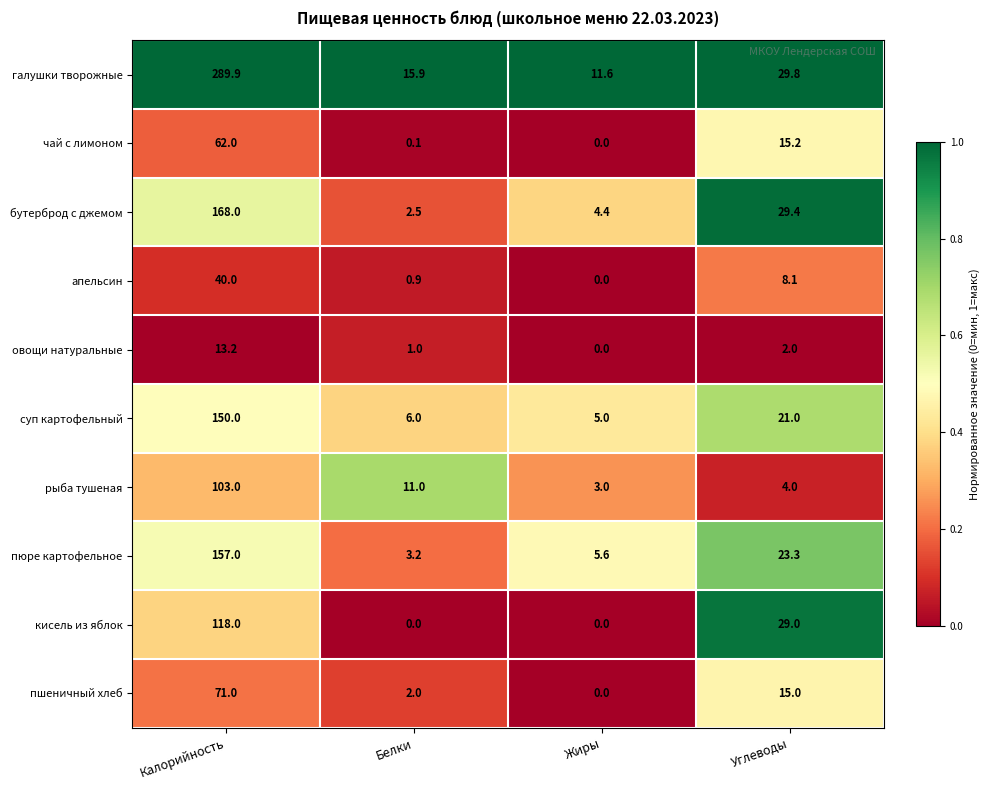

At which label is чай с лимоном closest to 31?

Углеводы